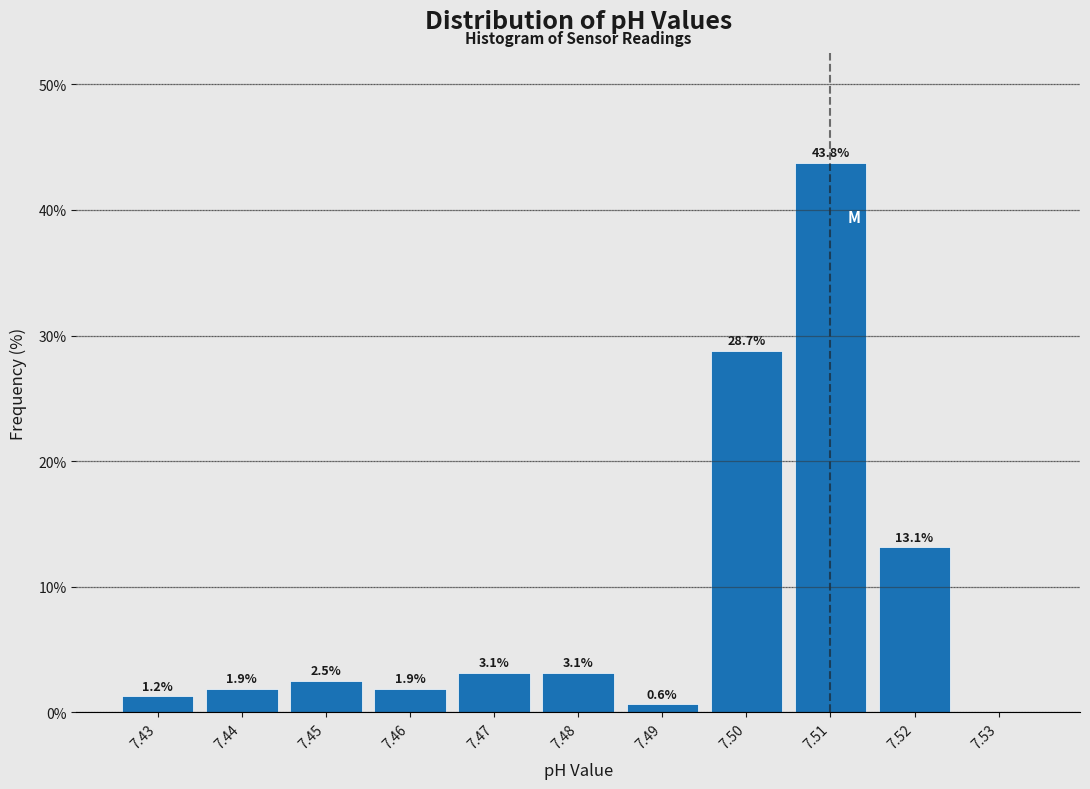

Over which range of the x-axis is the bar tallest?

7.505 to 7.515